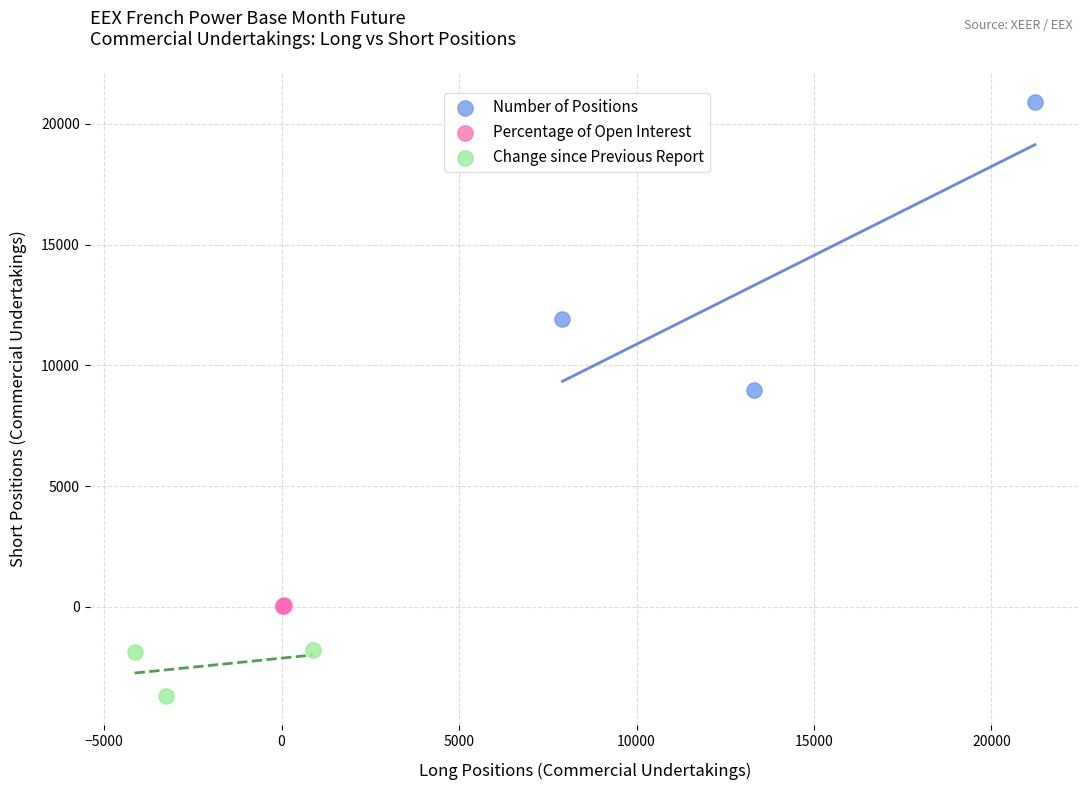

Which series reaches the minimum Y coordinate?

Change since Previous Report